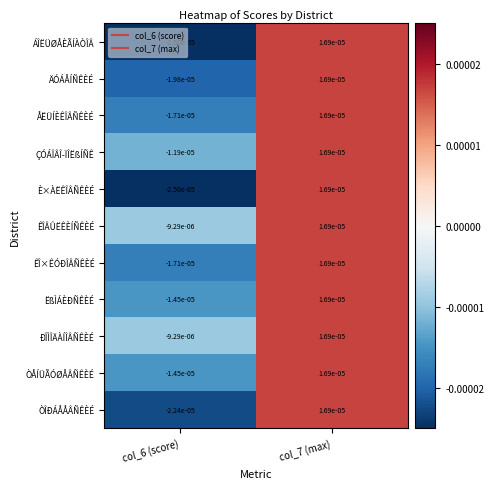

Is the value of ËßÌÁÈÐÑÊÈÉ at col_7 (max) greater than the value of ÁÎËÜØÅÈÃÍÀÒÎÂ at col_6 (score)?

Yes